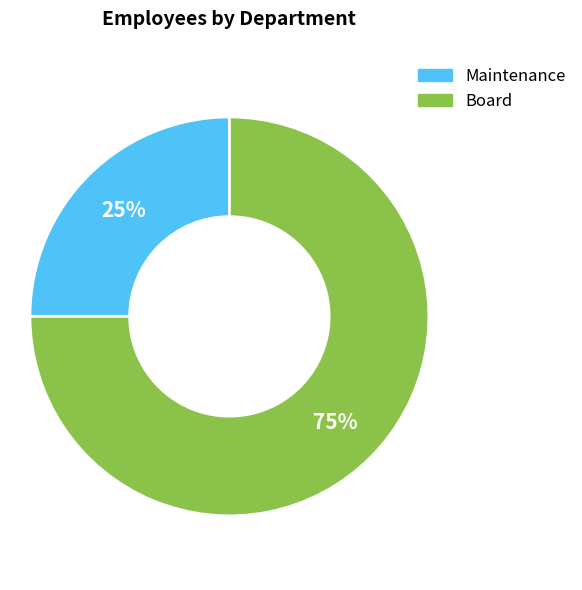

Is Board the majority of the pie?

Yes